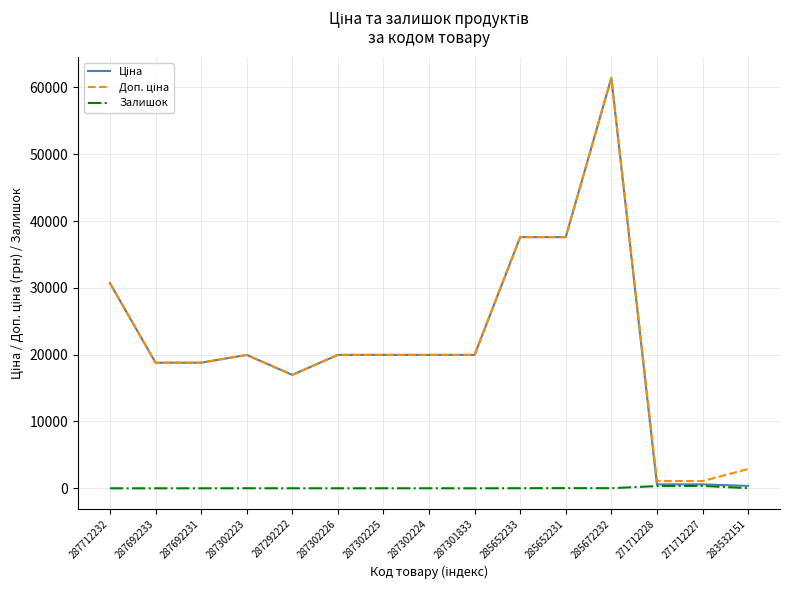

What is the difference between the highest and lowest values at 287692231?

18796.8